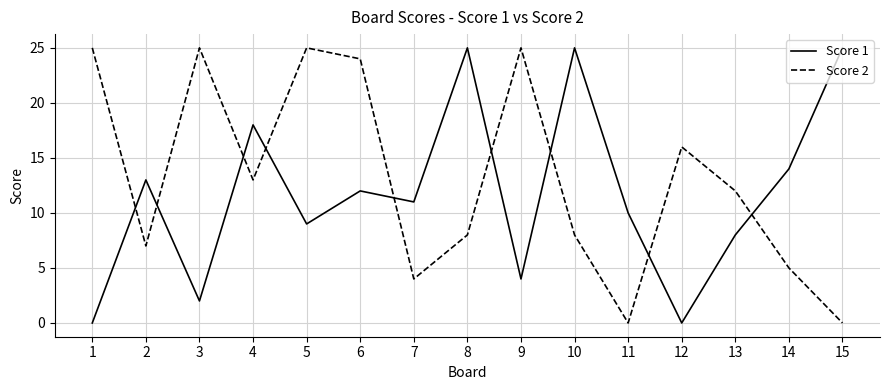

In Score 2, how many points are higher than both neighbors (excluding endpoints)?

4